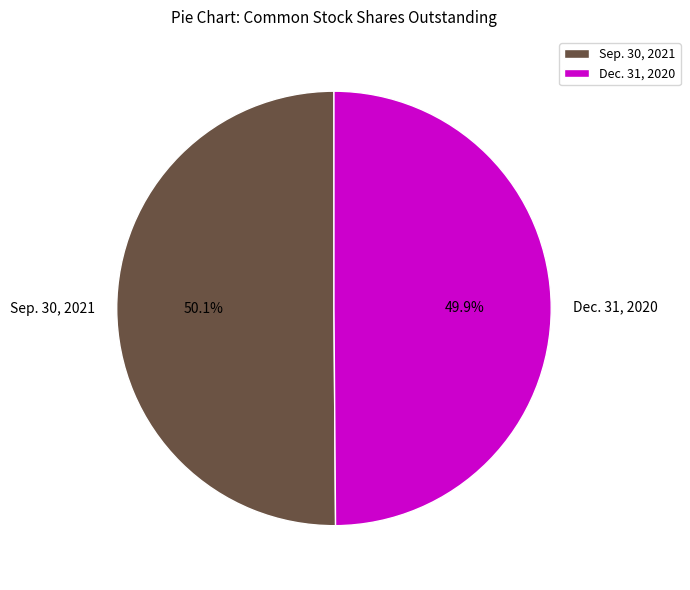

What portion of the pie excludes Dec. 31, 2020?

50.1%